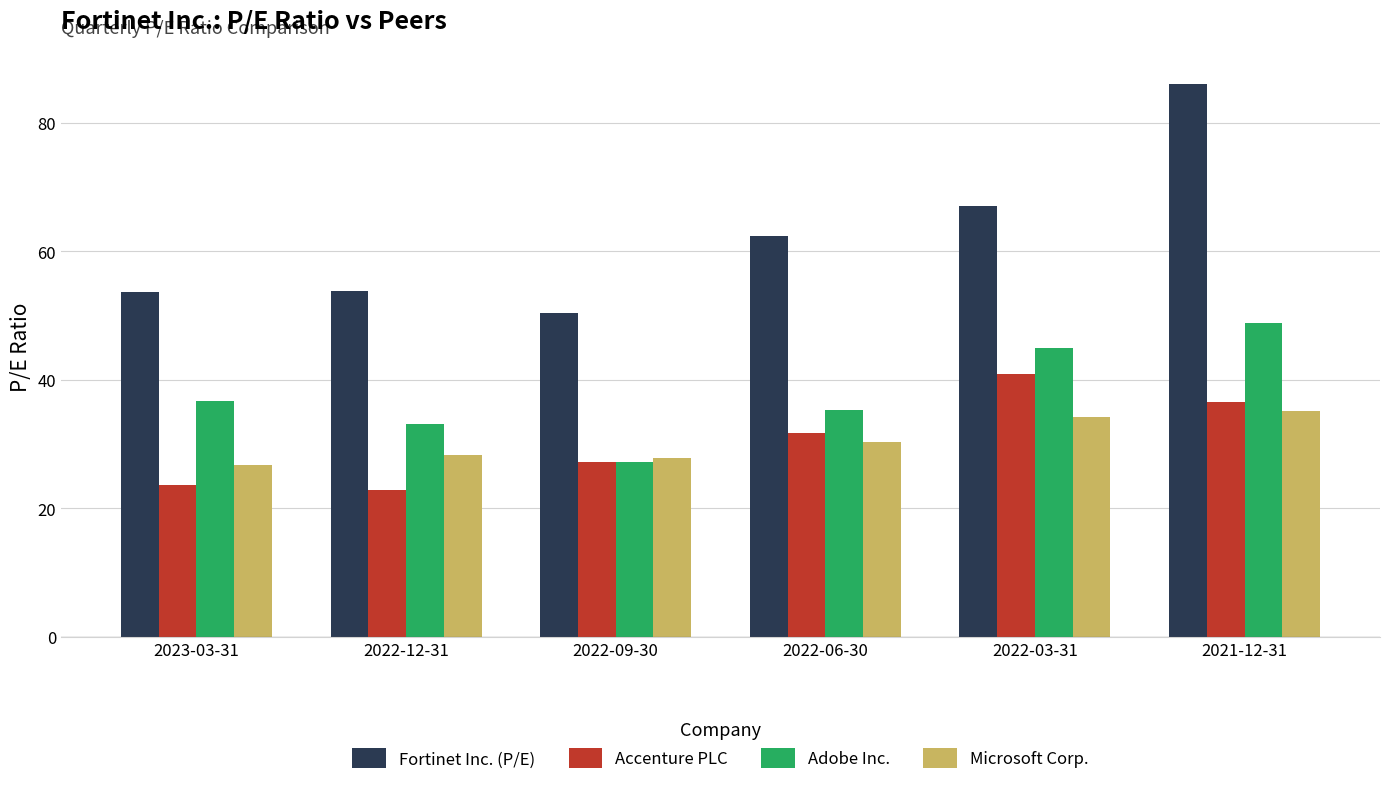

The value of Adobe Inc. at 2022-09-30 is 8.2. True or false?

False